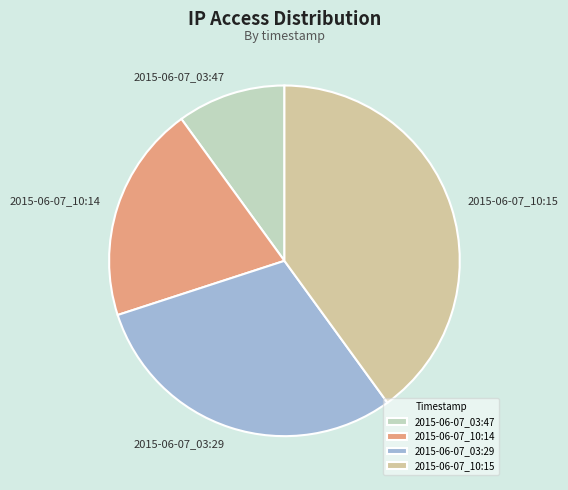

What is the smallest slice in the pie chart?

2015-06-07_03:47